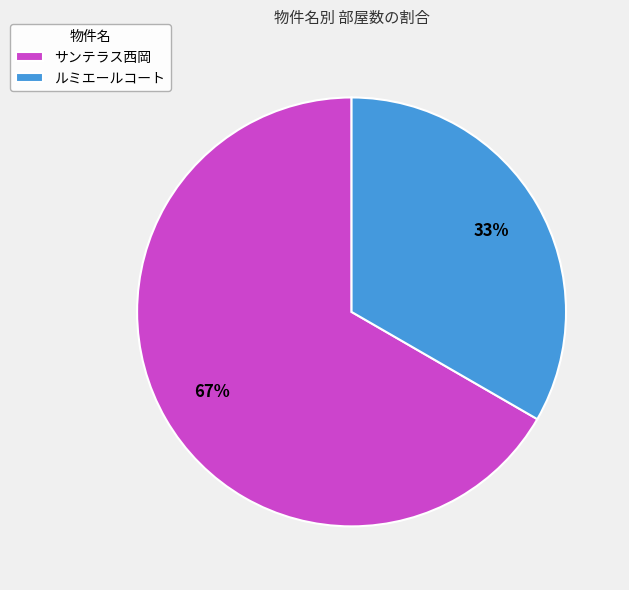

Which category accounts for the majority?

サンテラス西岡